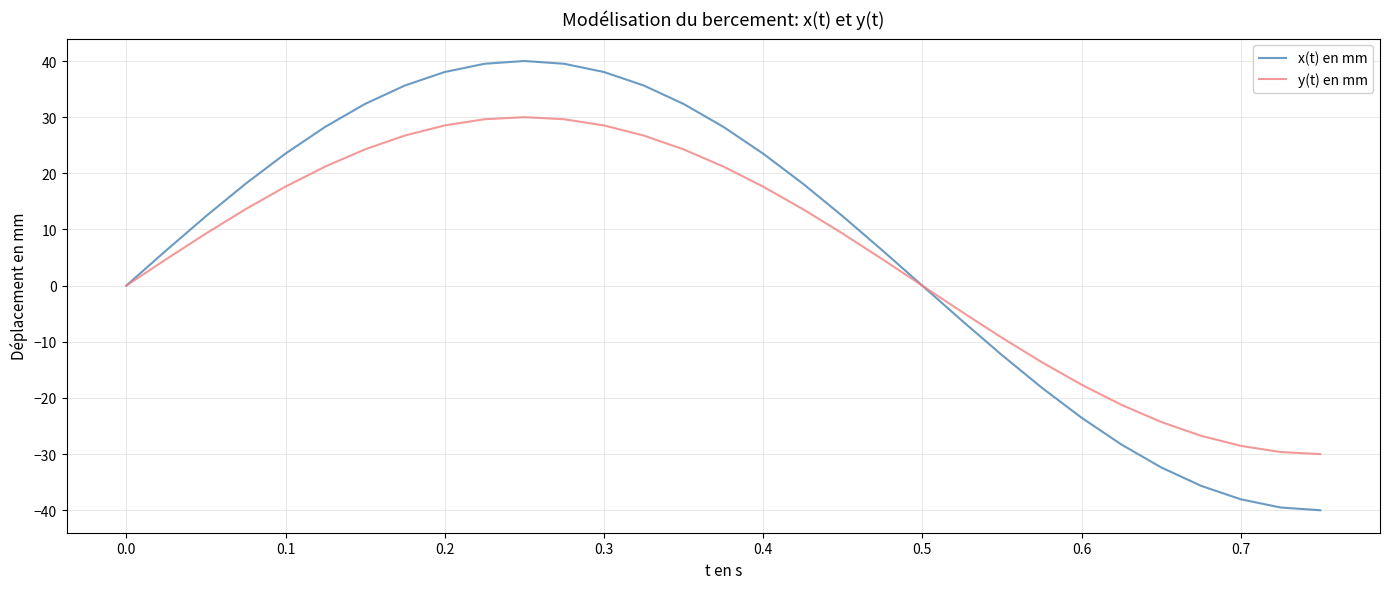

How many series are shown in this chart?

2